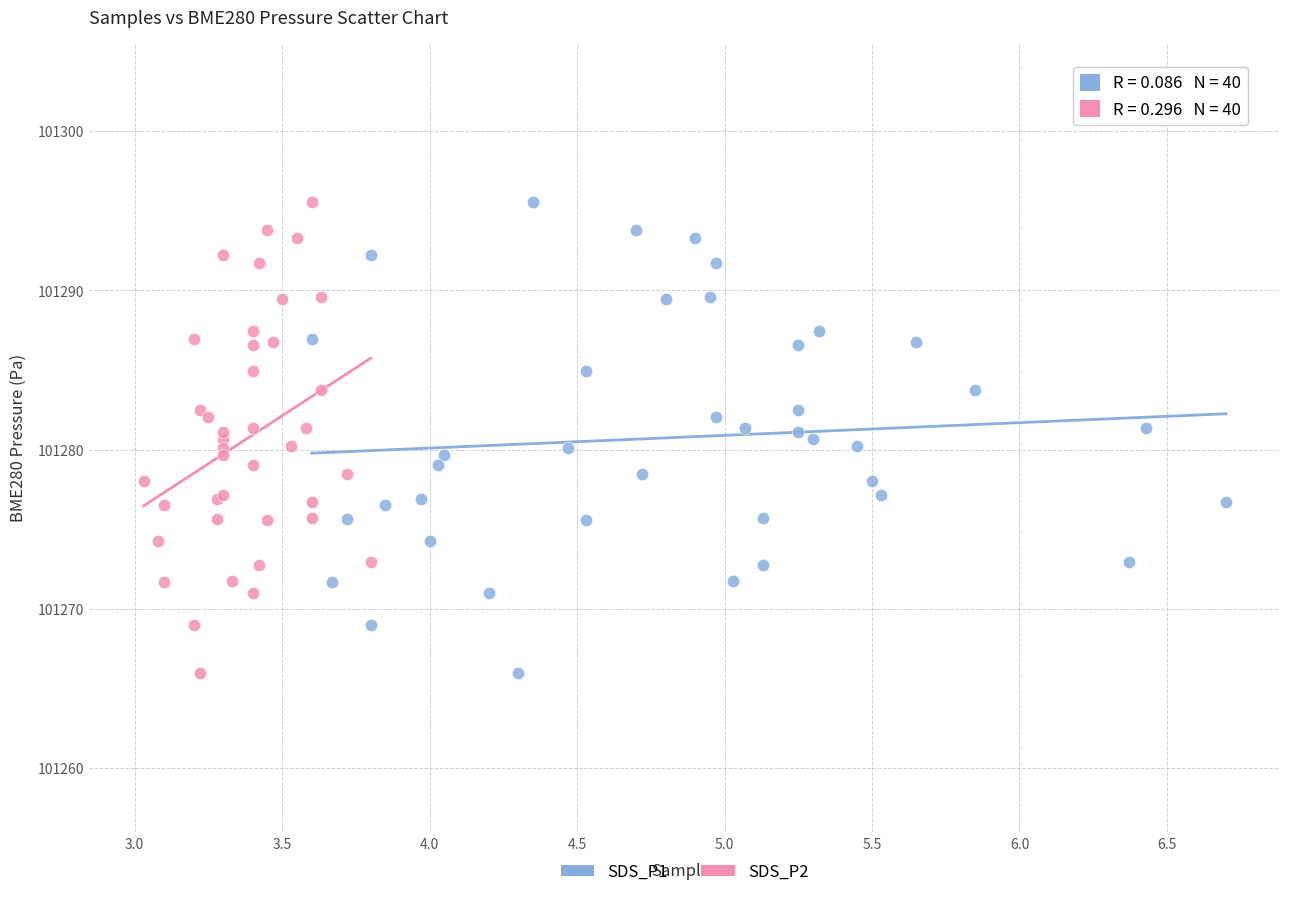

What are all the series names shown in the legend?

SDS_P1, SDS_P2